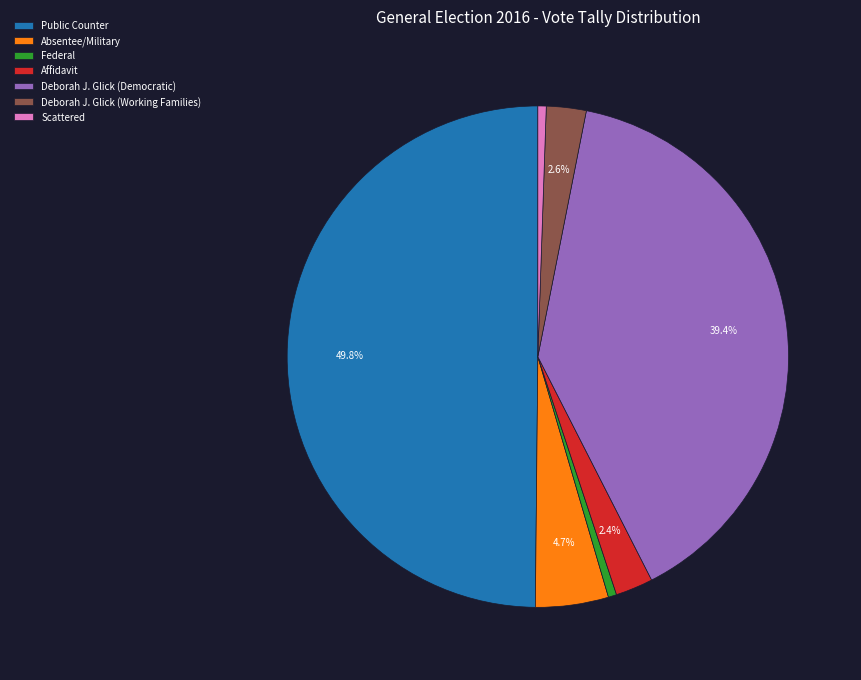

What is the largest slice in the pie chart?

Public Counter